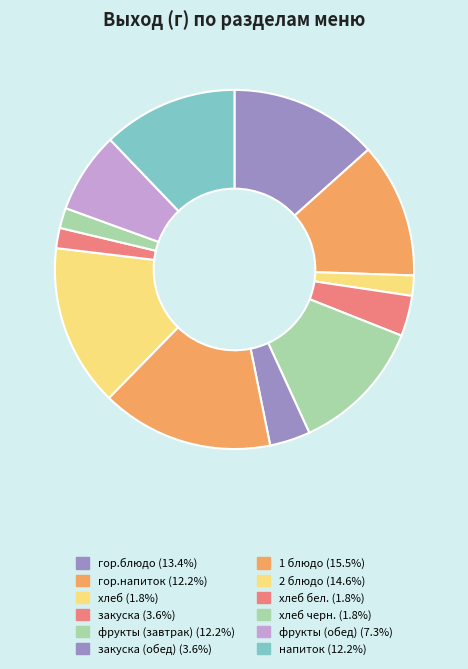

How many slices are in this pie chart?

12